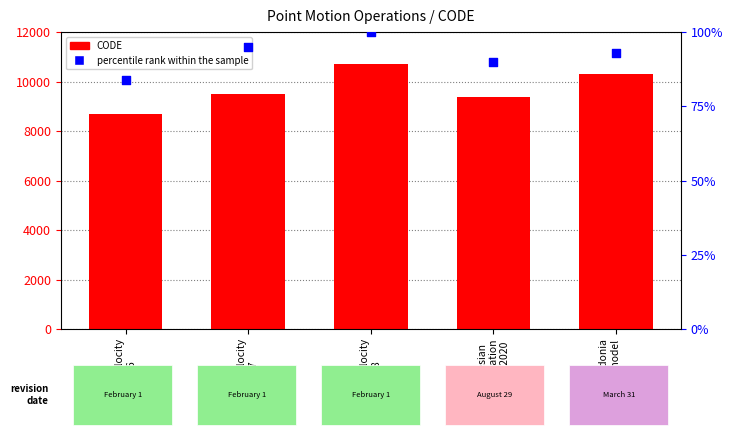

Which series contains the lowest Y value?

percentile rank within the sample